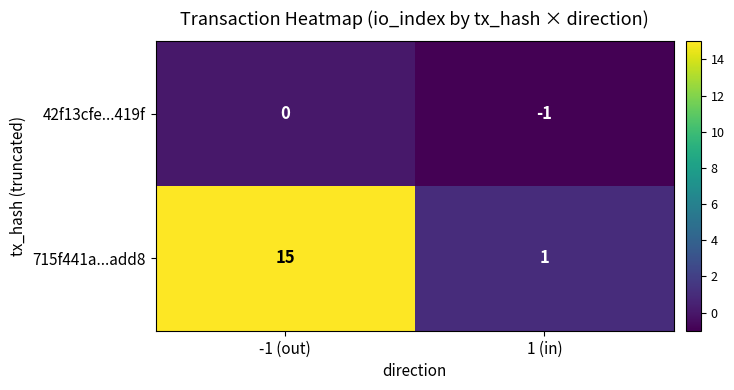

True or false: 715f441a...add8 has a value of 15 at -1 (out).

True